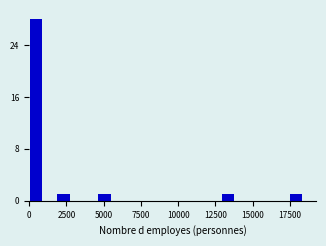

Around what value on the x-axis is the tallest bar? Give the approximate position of its centre, as read against the axis.

500